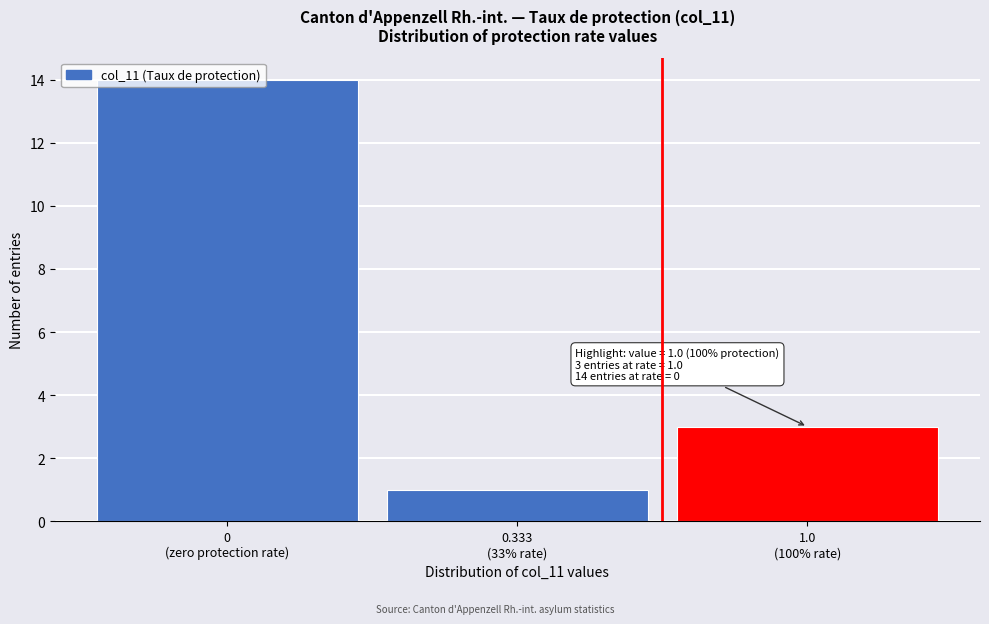

What is the difference between the maximum and minimum values?

13